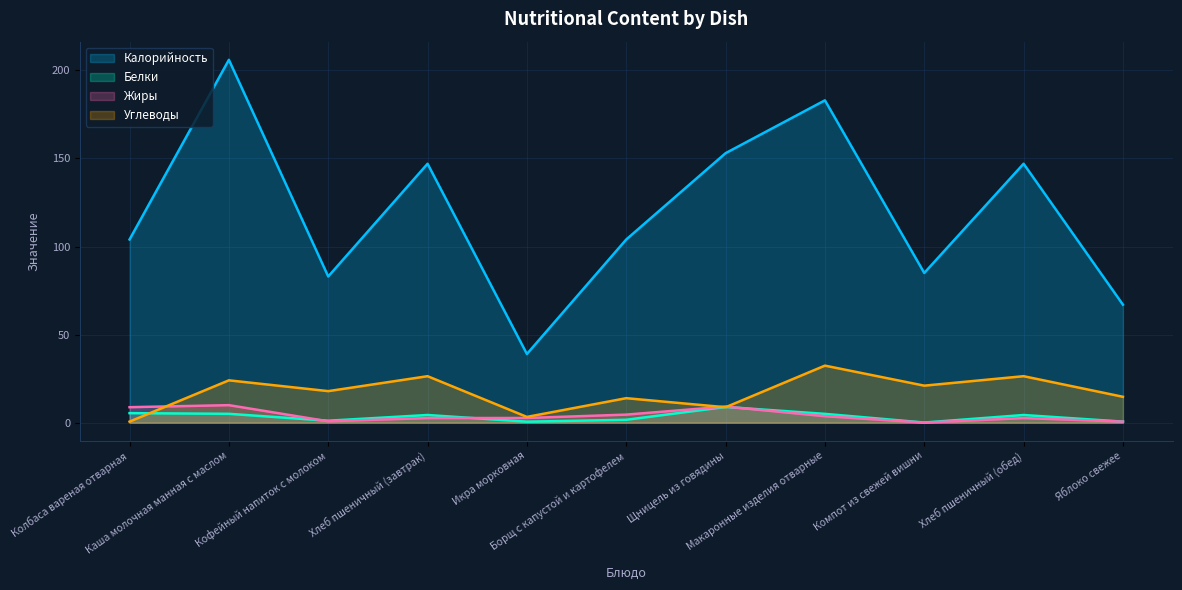

What is the difference between the Углеводы values at Икра морковная and Хлеб пшеничный (завтрак)?

23.1